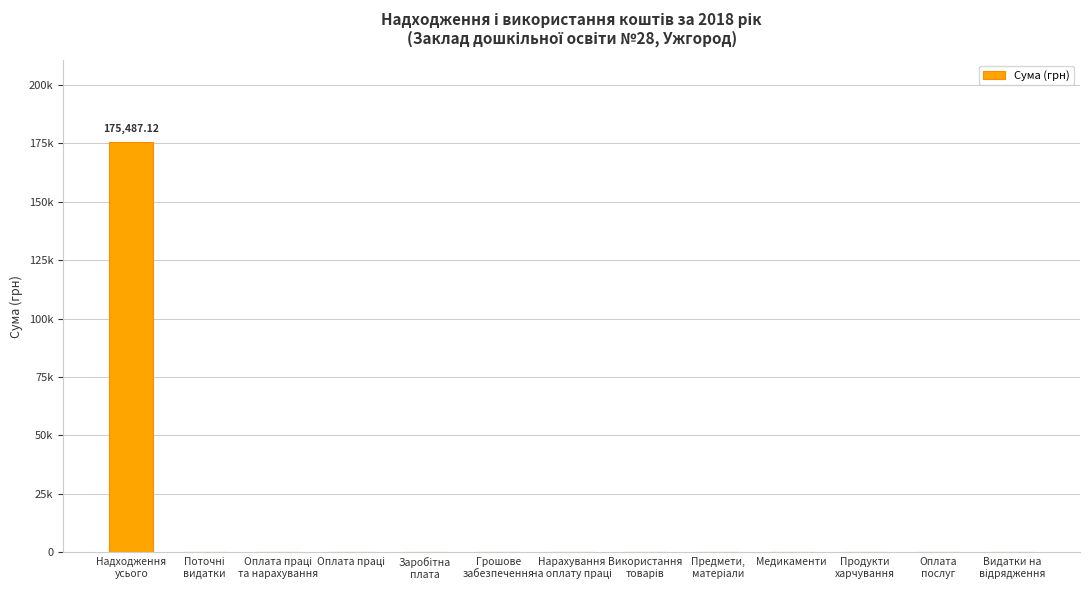

Are the bars horizontal?

No